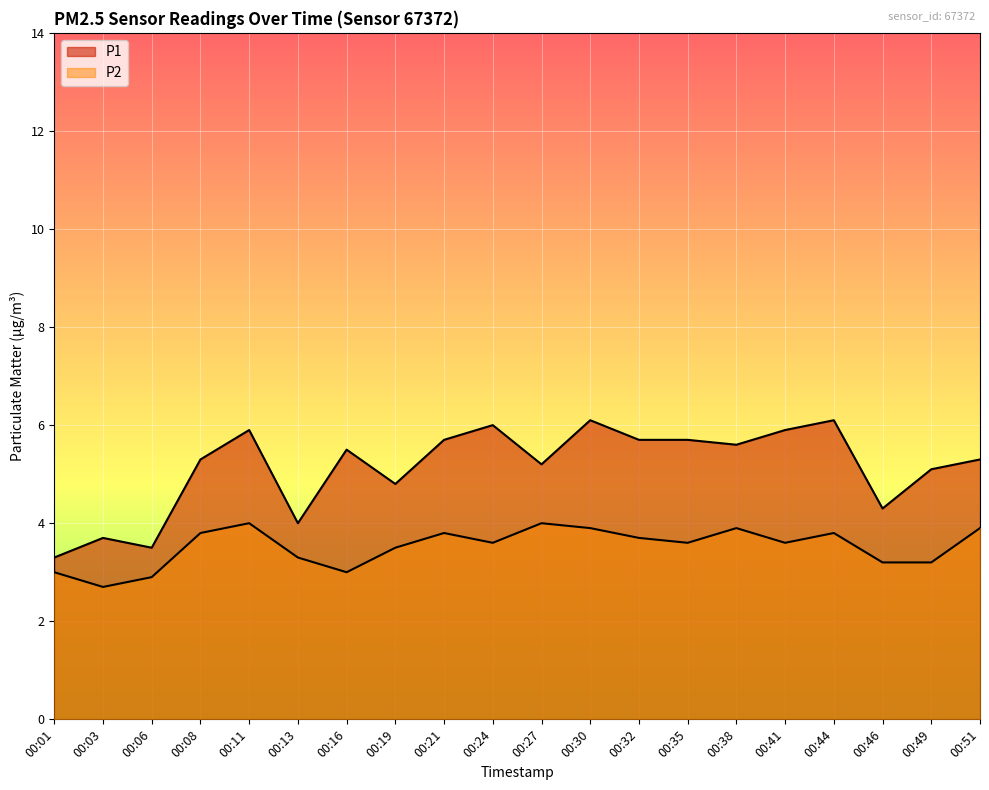

Which label corresponds to the smallest value in the chart?

00:03